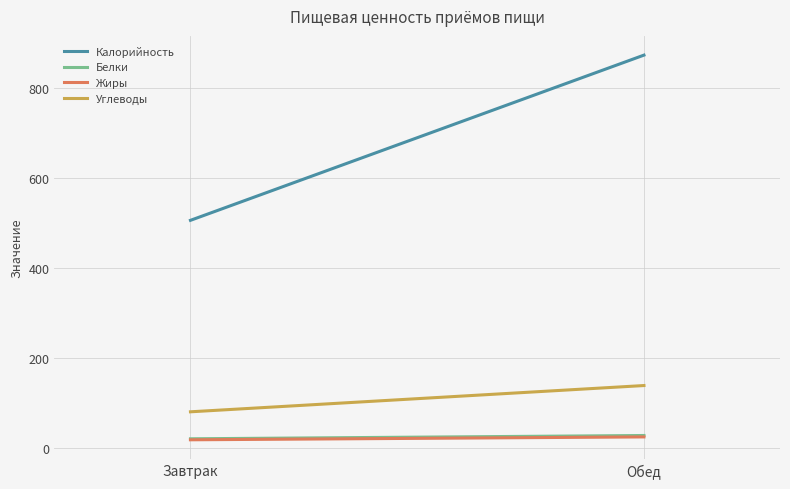

What are all the series names shown in the legend?

Калорийность, Белки, Жиры, Углеводы